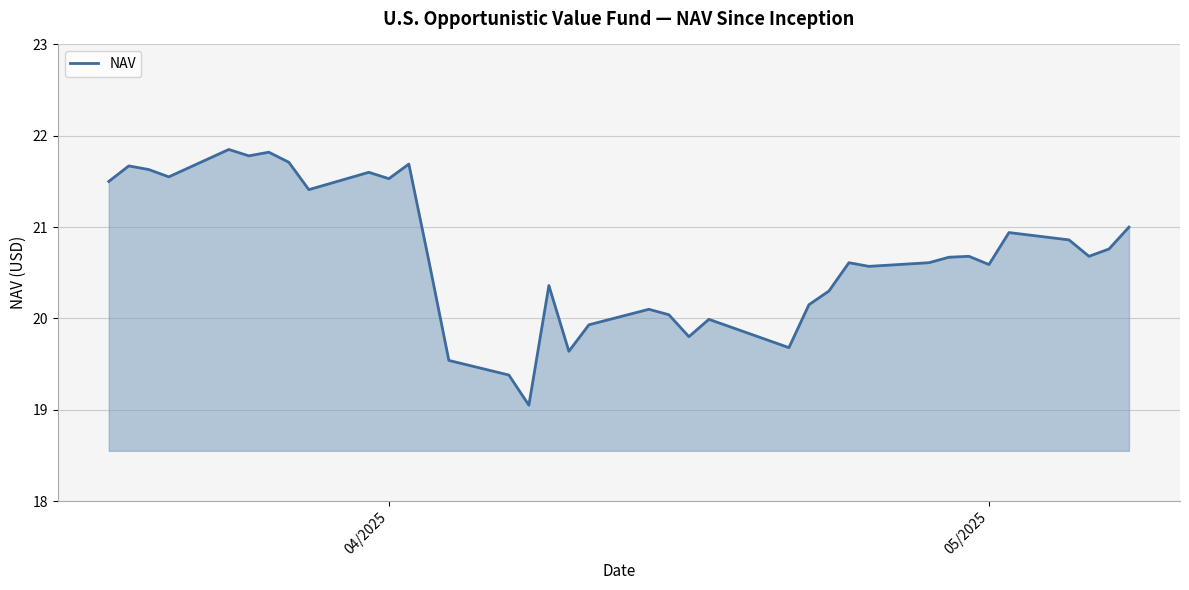

What is the greatest value displayed?

21.9